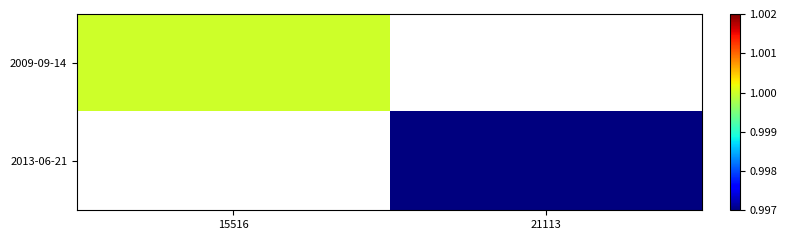

The value of 2013-06-21 at 21113 is 0.6. True or false?

False